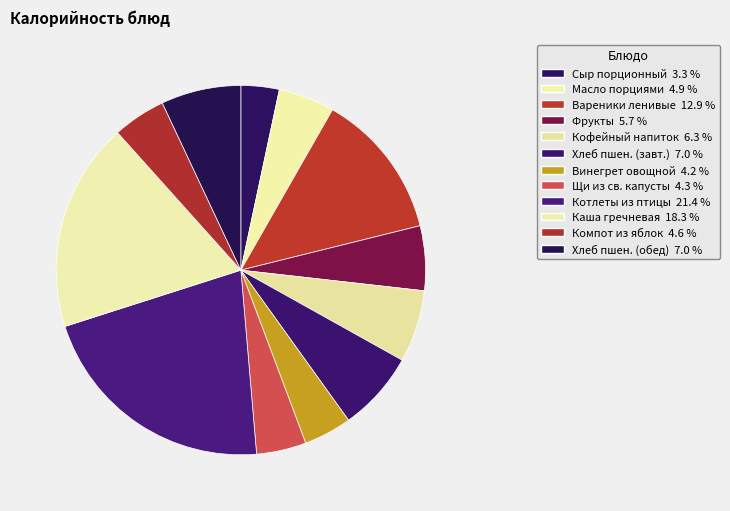

To the nearest percent, what is the average slice percentage?

8%